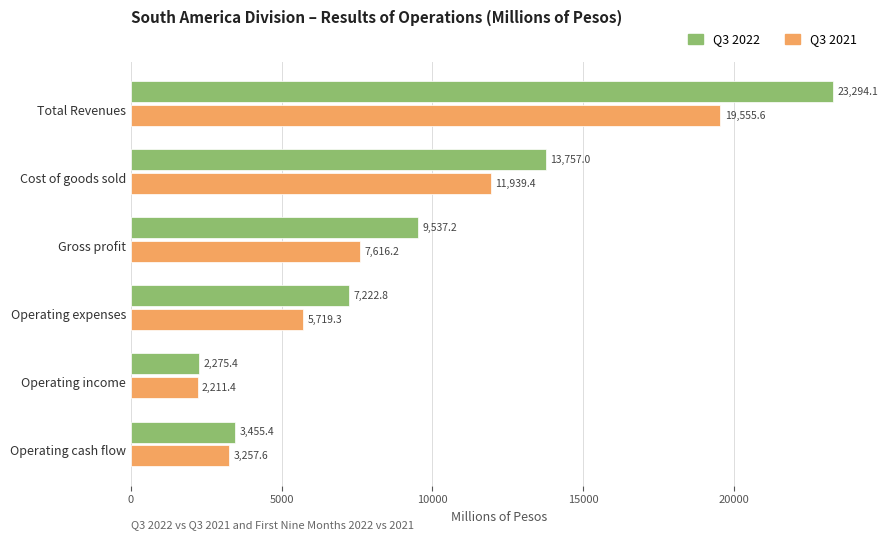

Rank the series by their average value, from lowest to highest.

Q3 2021, Q3 2022